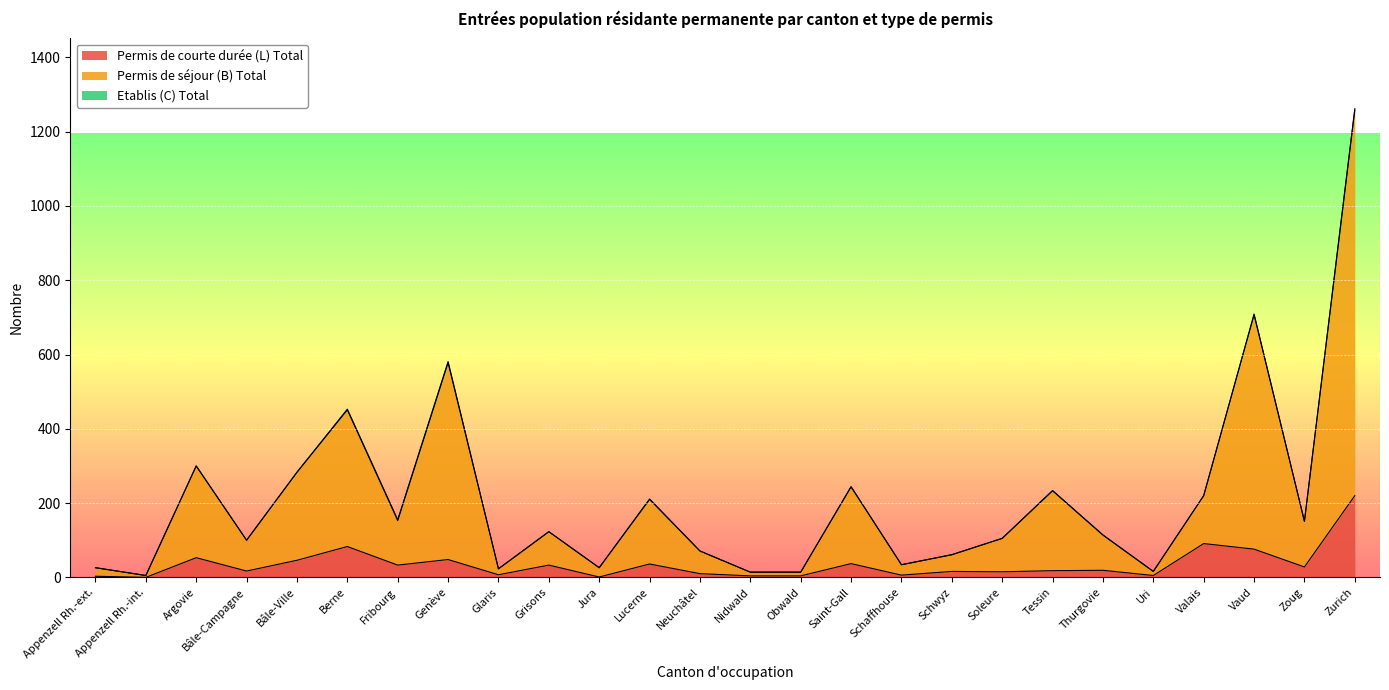

What is the difference between the maximum and second lowest values in the Permis de séjour (B) Total series?

1248